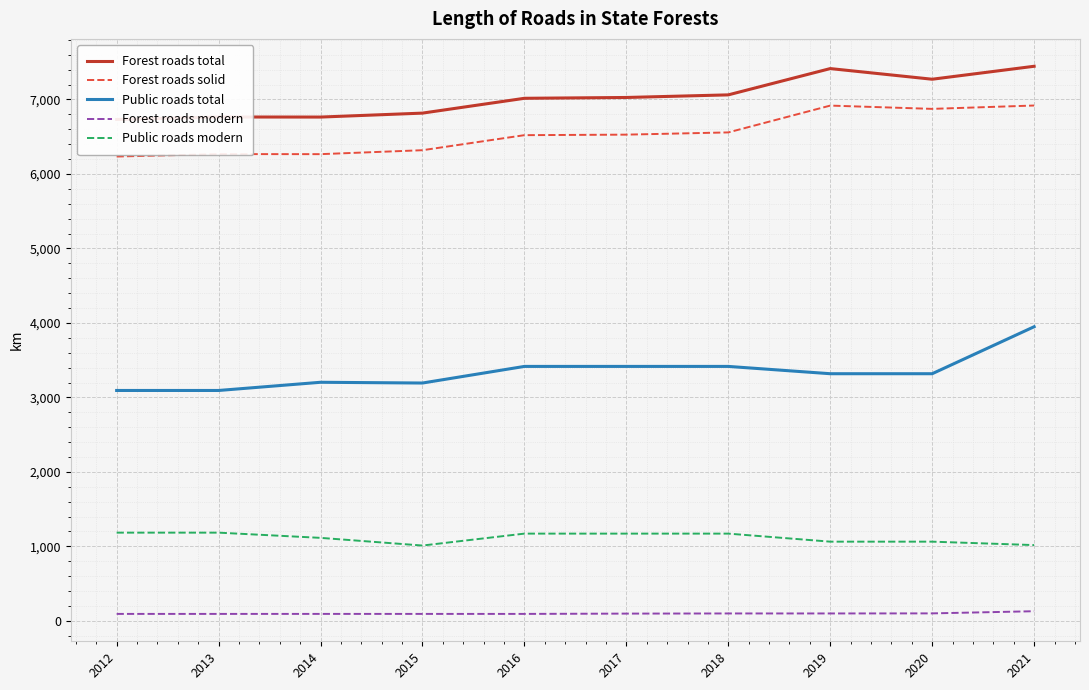

Which has a higher value, 2012 or 2018?

2018